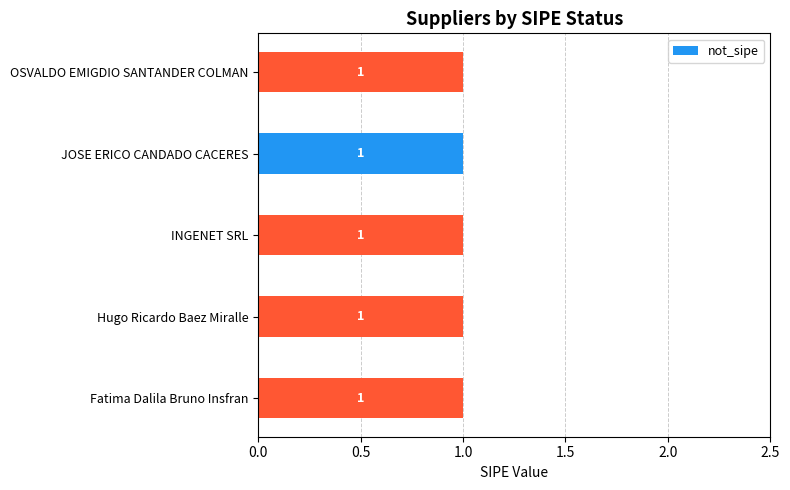

The value at Hugo Ricardo Baez Miralle is 1. True or false?

False